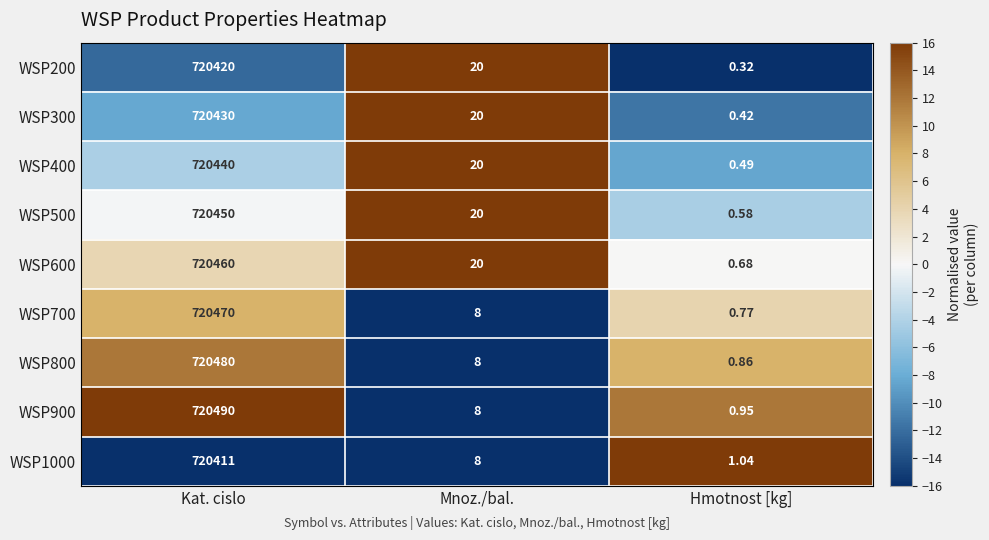

At which category is the sum across all series the highest?

Kat. cislo